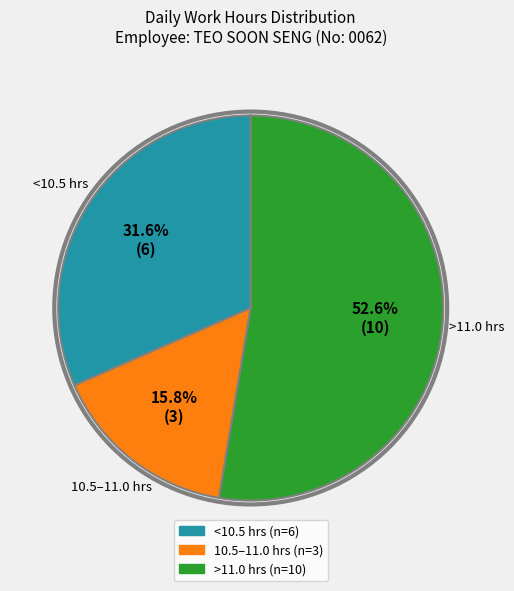

Is there any slice that represents more than half of the pie?

Yes